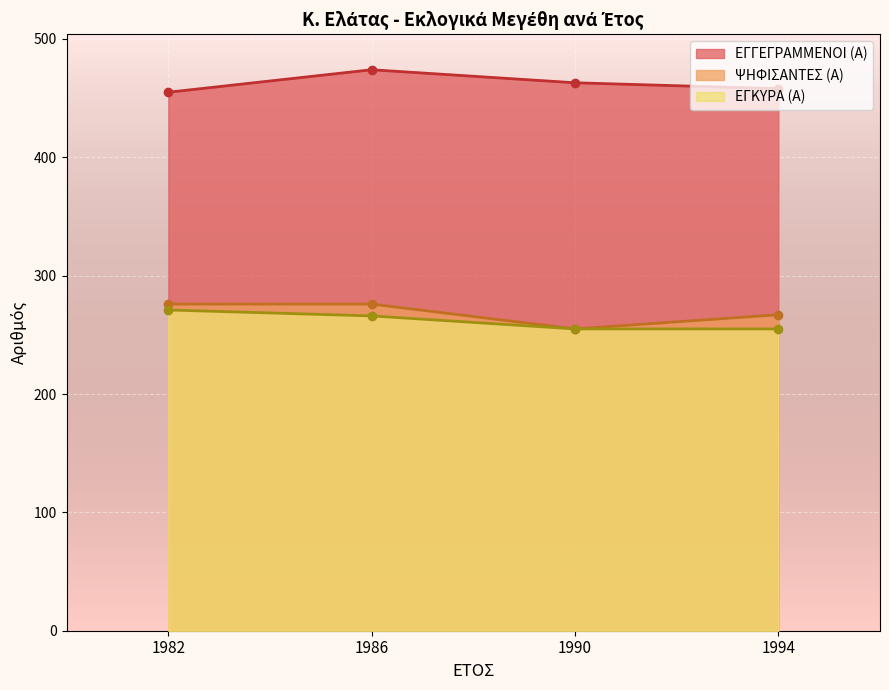

What is the difference between the ΕΓΚΥΡΑ (Α) values at 1982_2 and 1986_2?

5